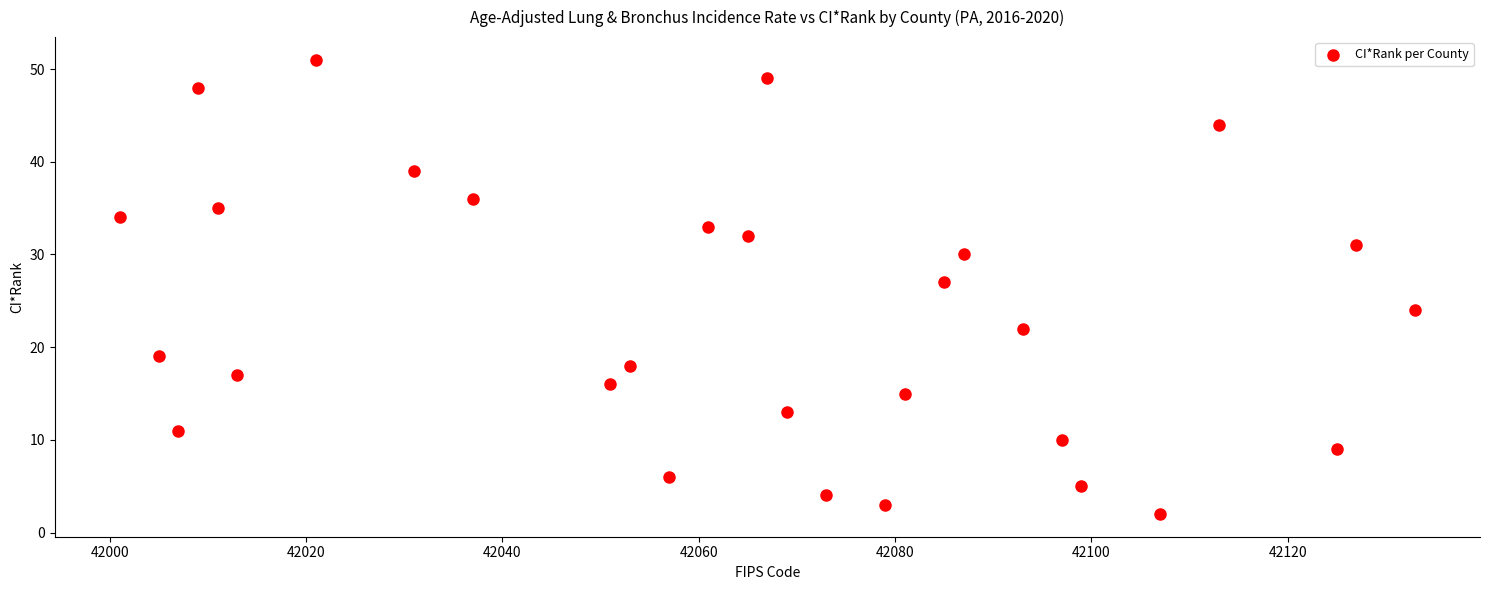

What is the range of Y values (max minus min)?

49